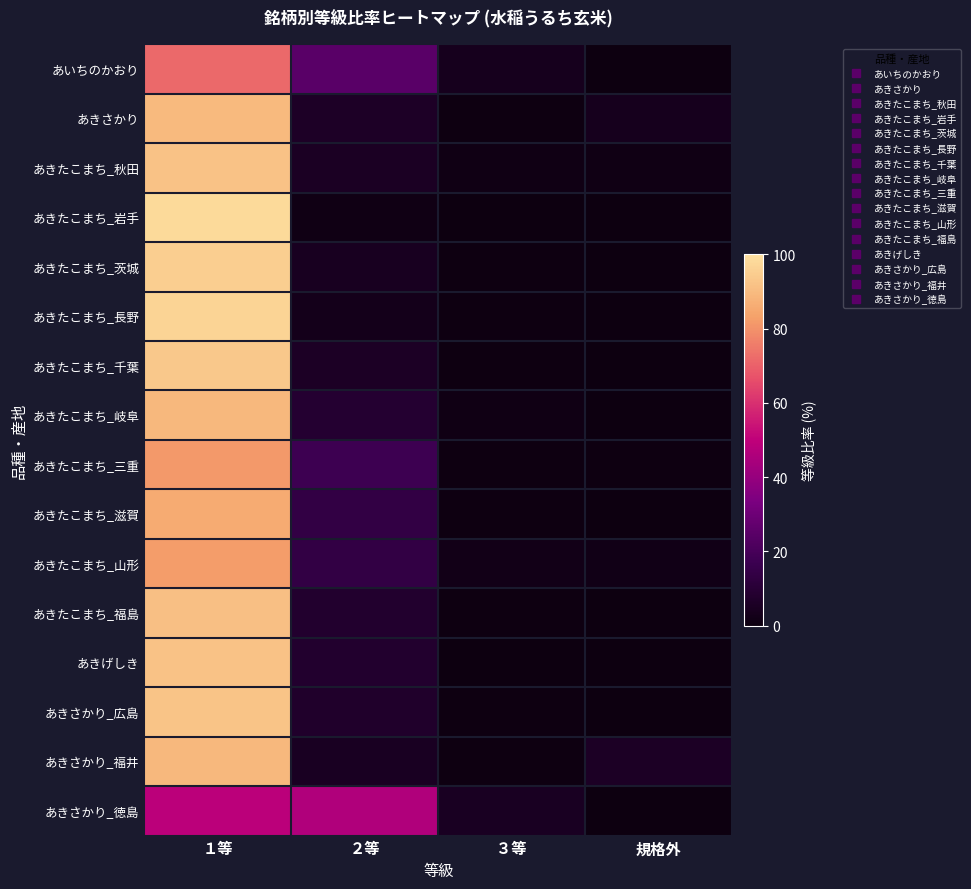

What is the difference between the highest and lowest values at ３等?

4.6